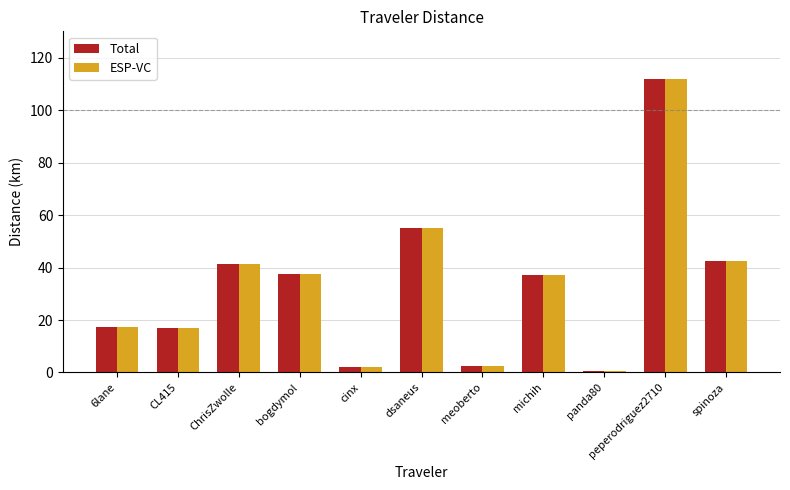

What is the maximum value for ESP-VC?

111.7